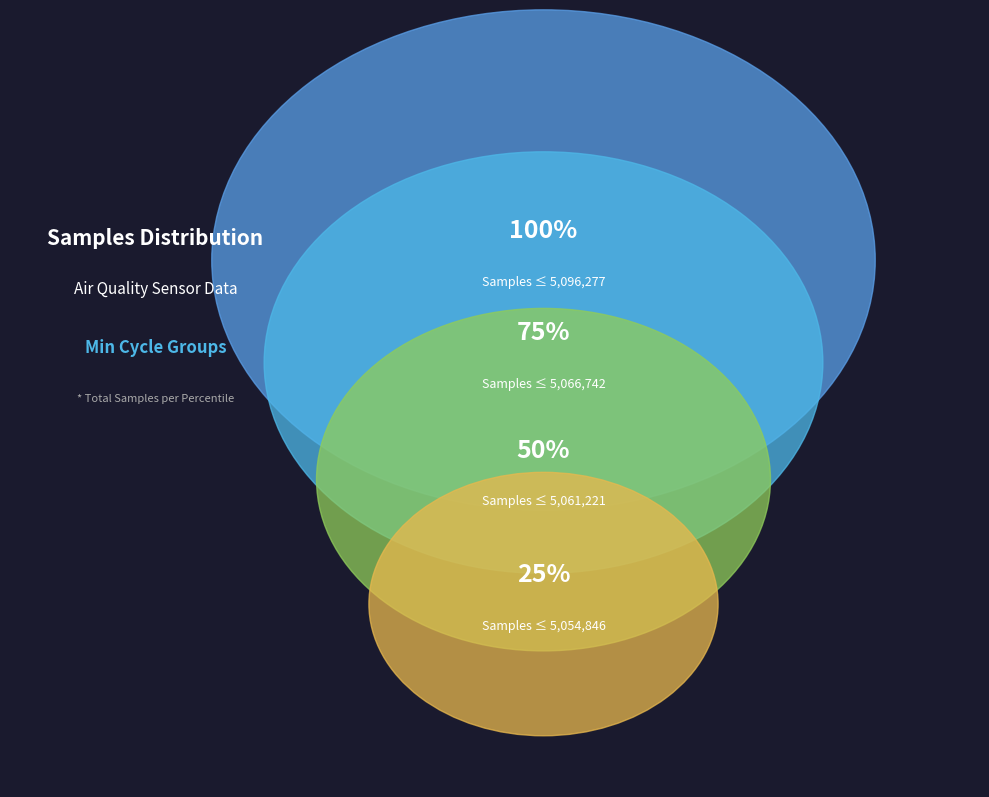

Is the sum of 28 and 28 greater than half?

No